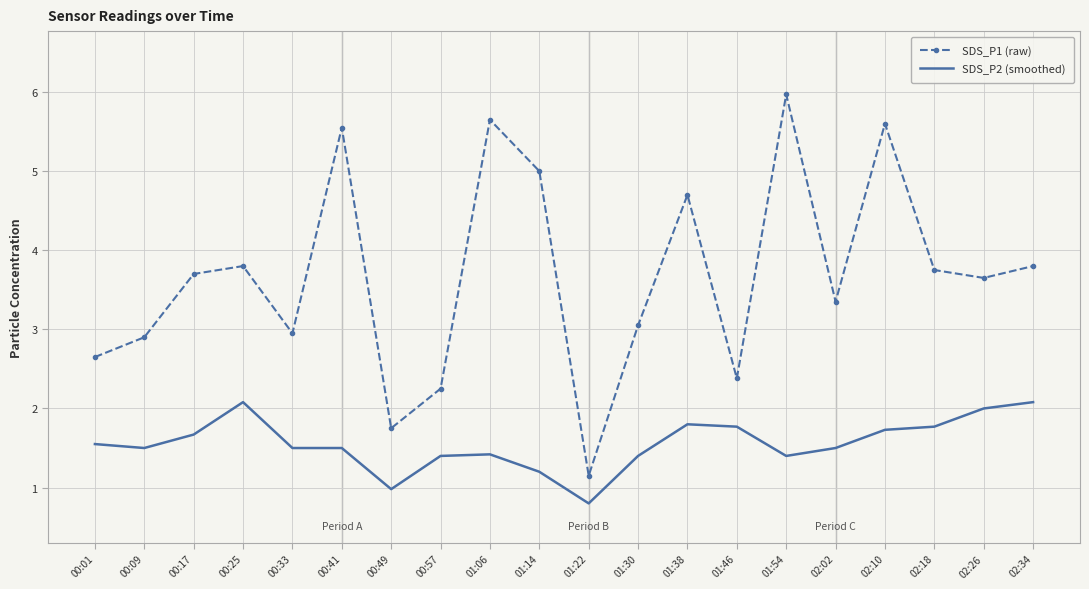

The value of SDS_P2 (smoothed) at 00:17 is 2.5. True or false?

False